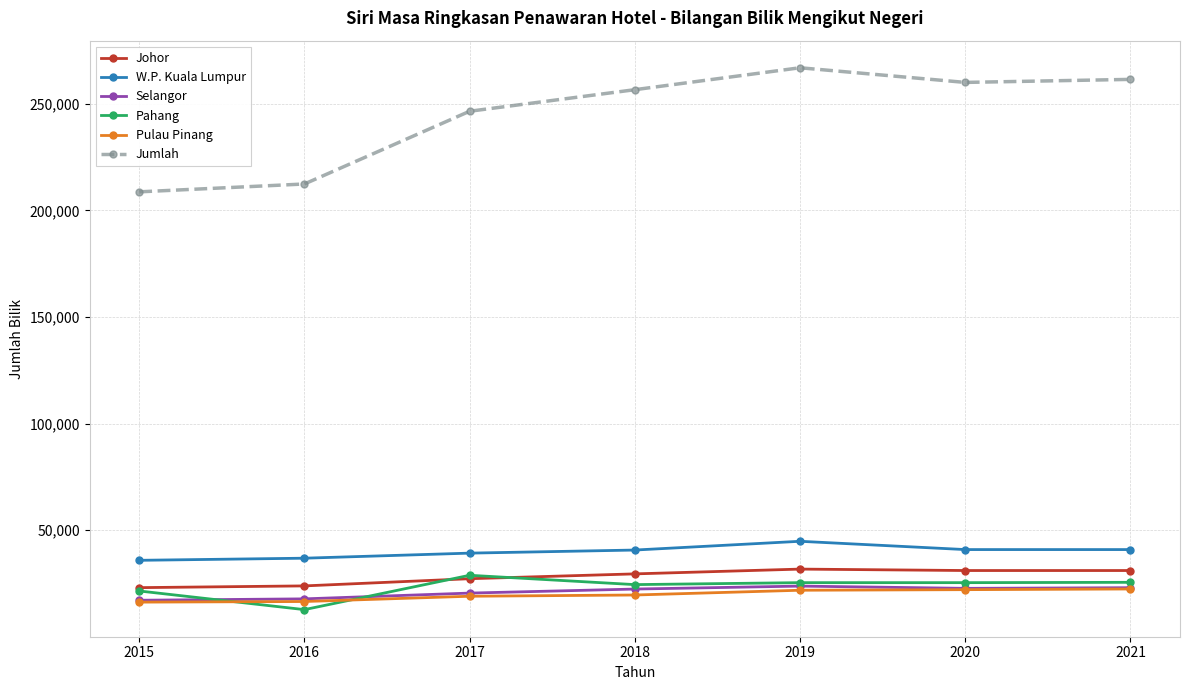

True or false: Pahang and W.P. Kuala Lumpur intersect in this chart.

False